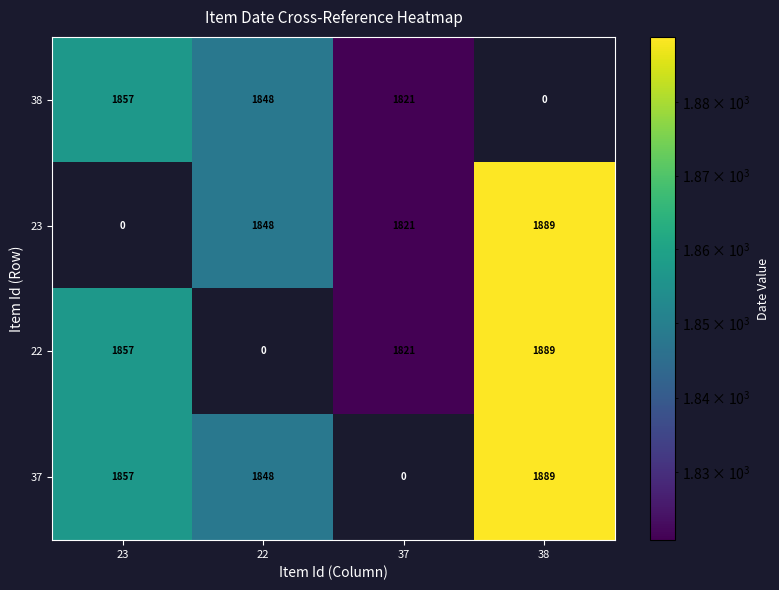

The 23 series shows 706 at 38. True or false?

False